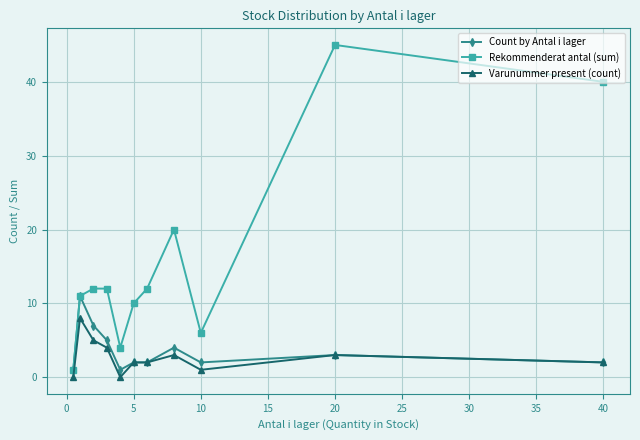

True or false: Rekommenderat antal (sum) and Varunummer present (count) intersect in this chart.

False